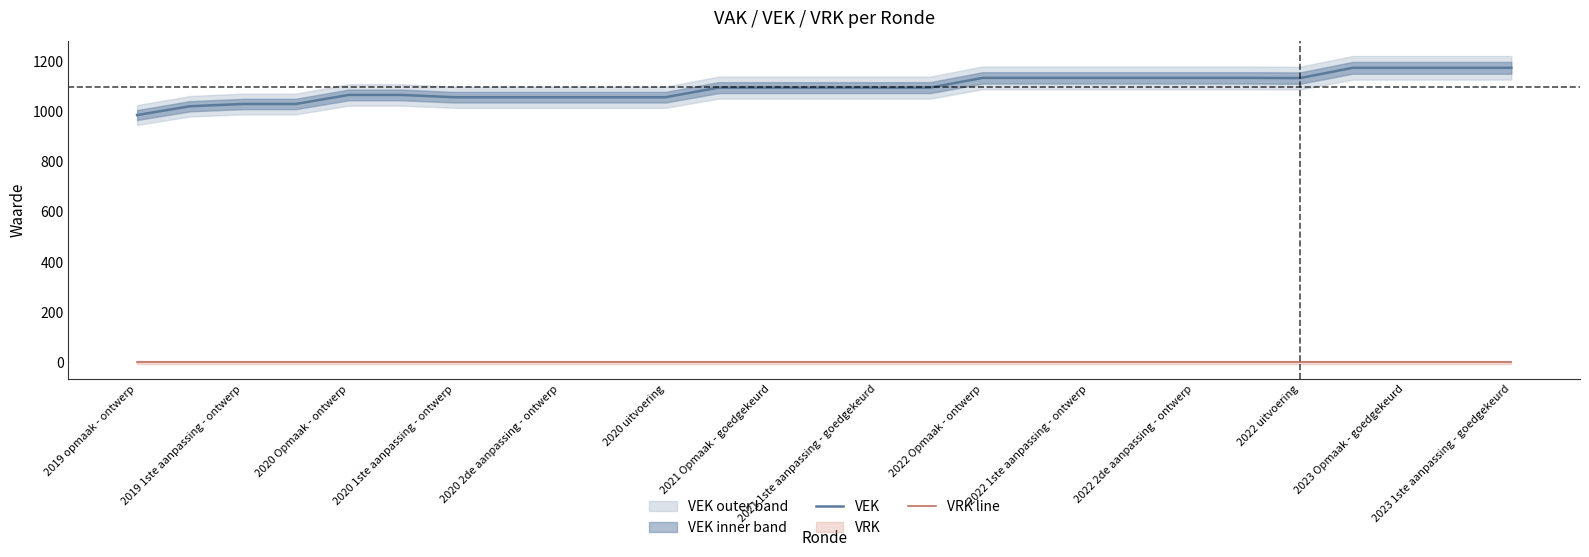

True or false: VEK has a value of 1094 at 2021 Opmaak - goedgekeurd.

True